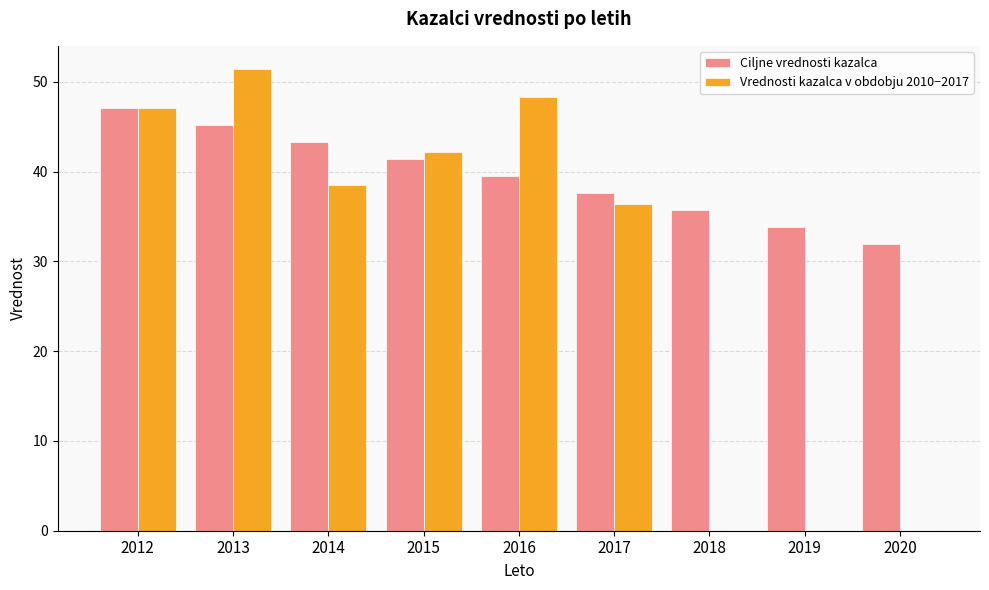

What is the maximum value for Vrednosti kazalca v obdobju 2010−2017?

51.4